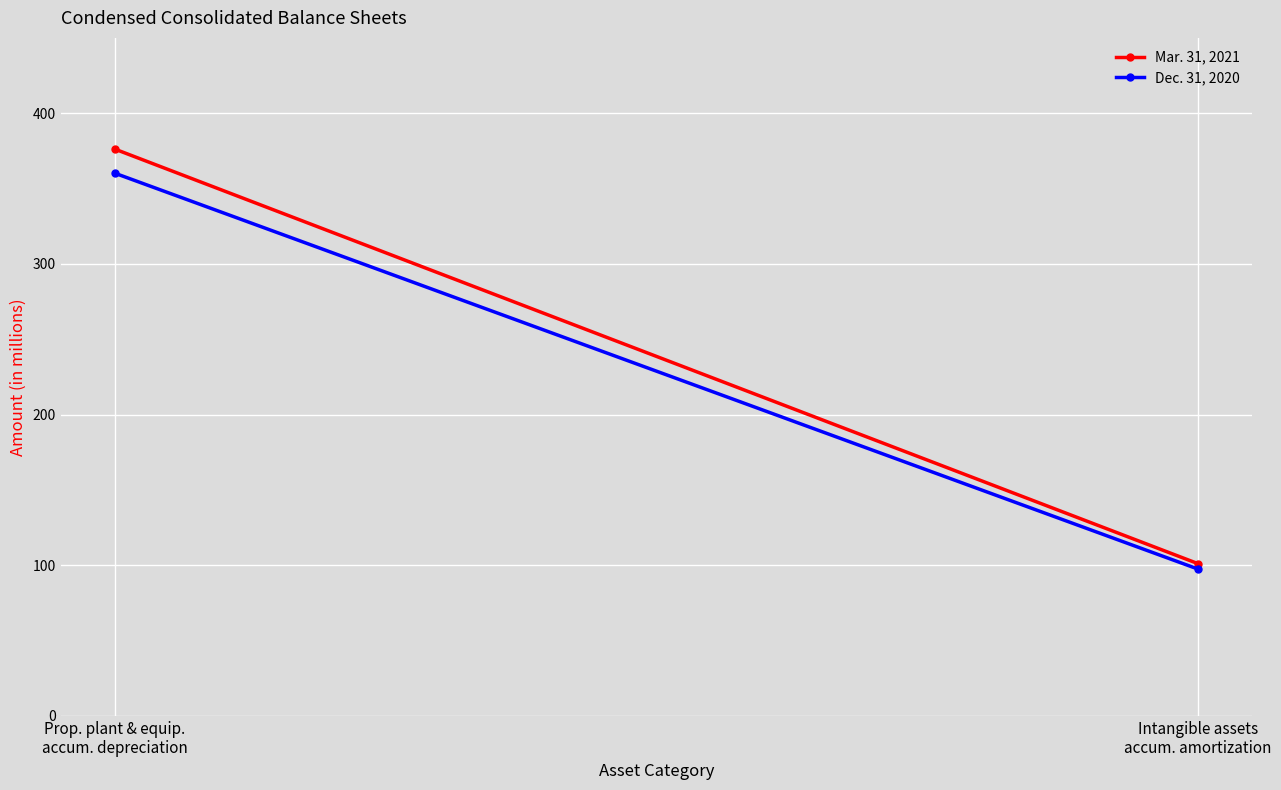

At which category is the sum across all series the highest?

Prop. plant & equip.
accum. depreciation